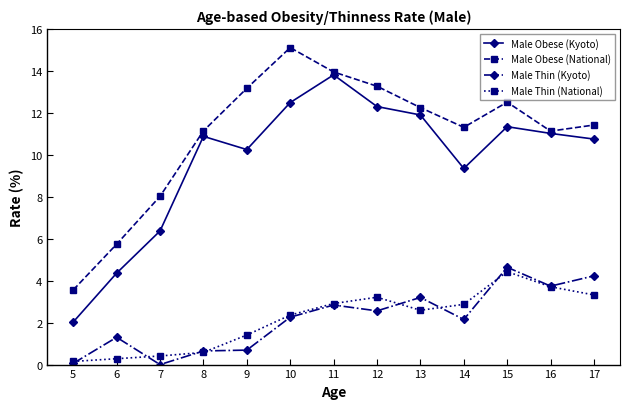

Which series has the largest total across all categories?

Male Obese (National)